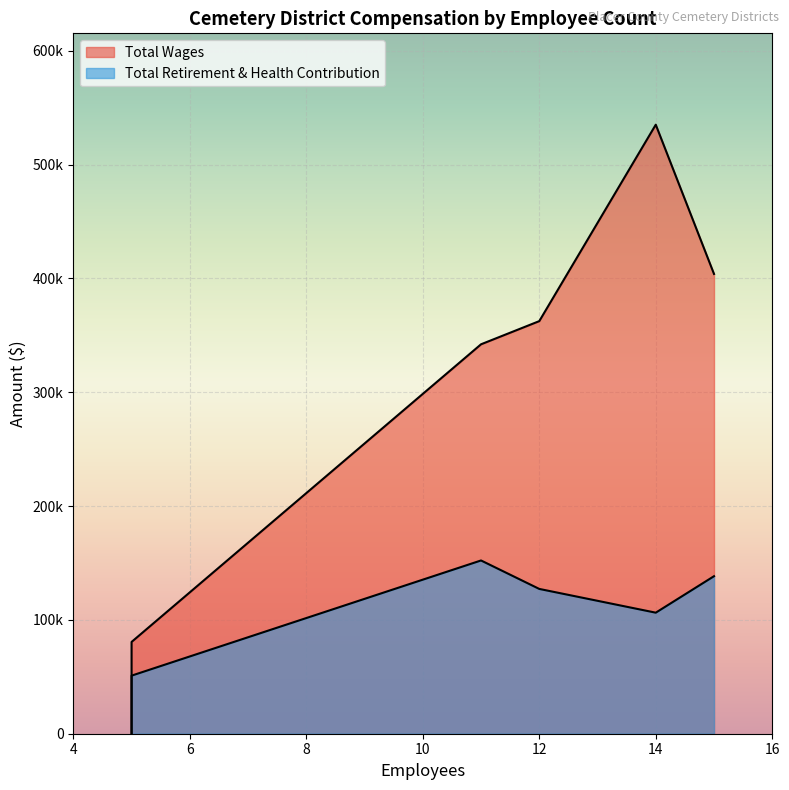

Which series has the largest total across all categories?

Total Wages